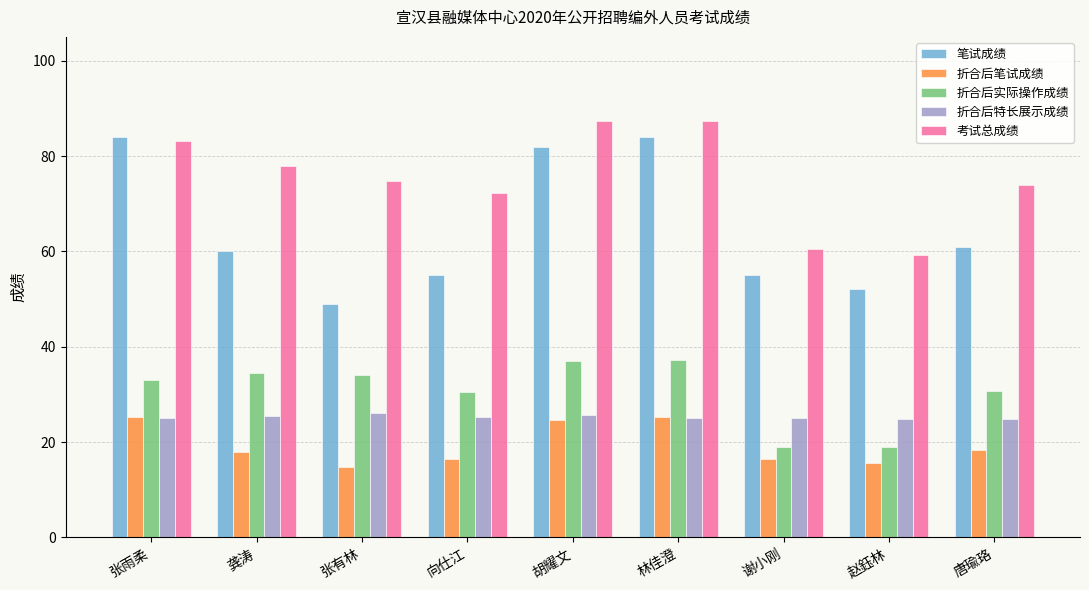

What is the spread (max minus min) of values at 谢小刚?

44.0